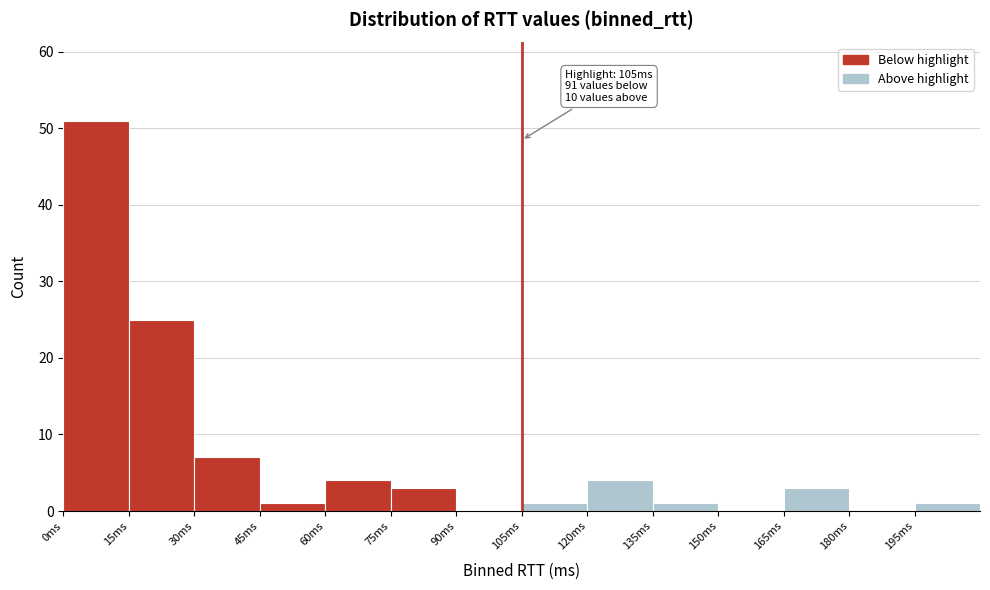

Over which range of the x-axis is the bar tallest?

0 to 15